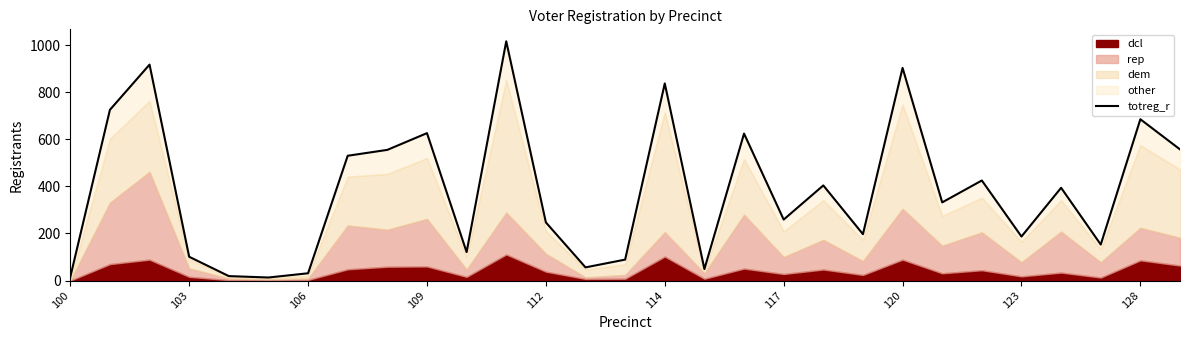

Is it true that the value at 112 is 70?

False